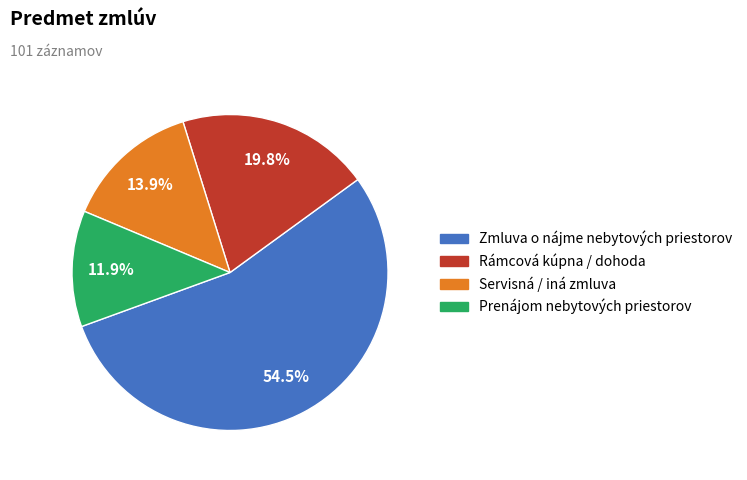

How many slices are in this pie chart?

4